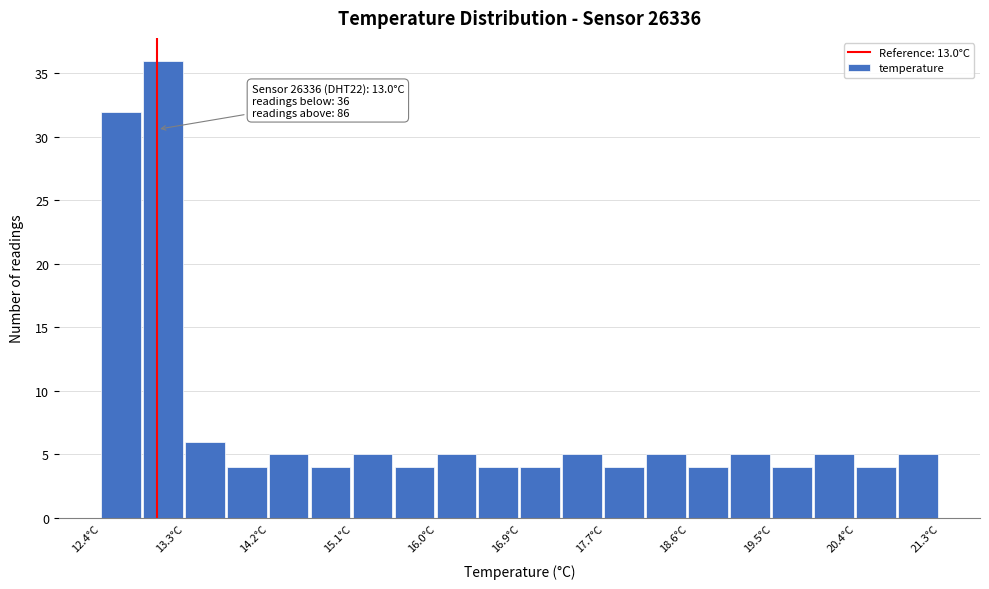

Which range on the x-axis has the tallest bar?

12.8 to 13.3